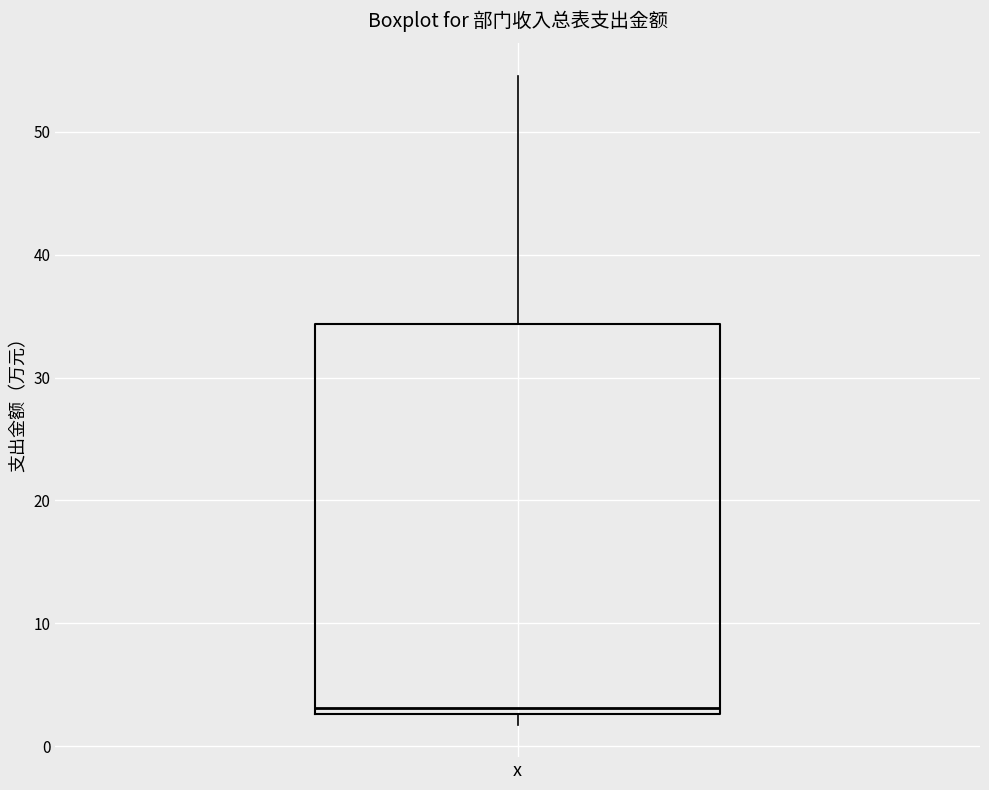

Transcribe this box plot: give where the median line is, the range the box spans, and where the two whiskers end, as read against the y-axis. The values are not printed on the chart, so give them approximately, as read against the axis.

median 3 (just above the box's lower edge), box 3 to 34, whiskers 2 to 55